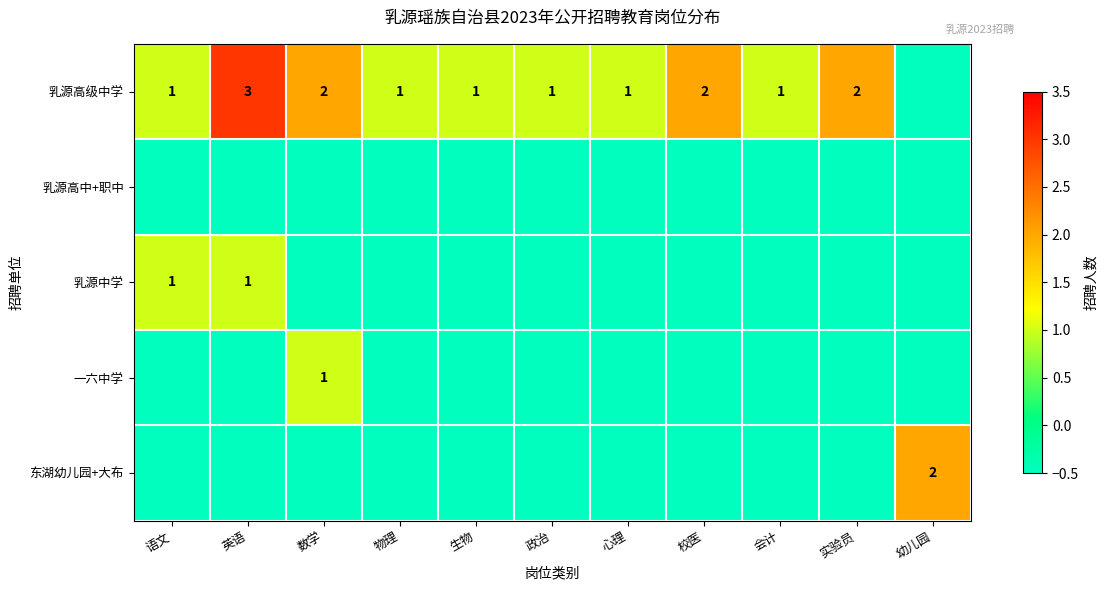

True or false: 乳源高级中学 has a value of 2.0 at 数学.

True